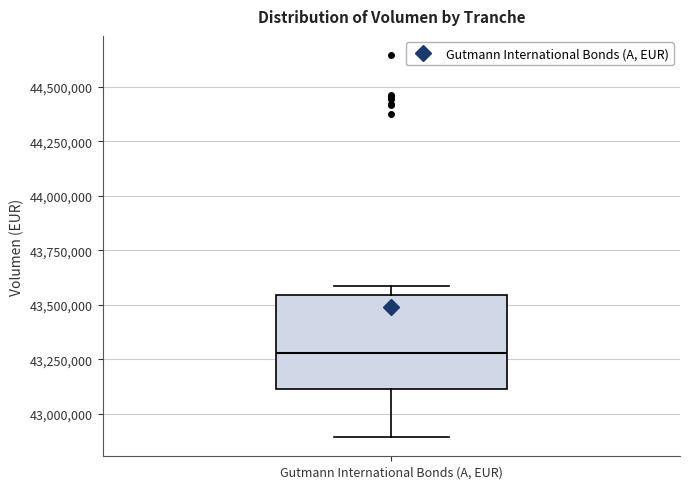

Transcribe this box plot: give where the median line is, the range the box spans, and where the two whiskers end, as read against the y-axis. The values are not printed on the chart, so give them approximately, as read against the axis.

median 43300000, box 43100000 to 43550000, whiskers 42900000 to 43600000